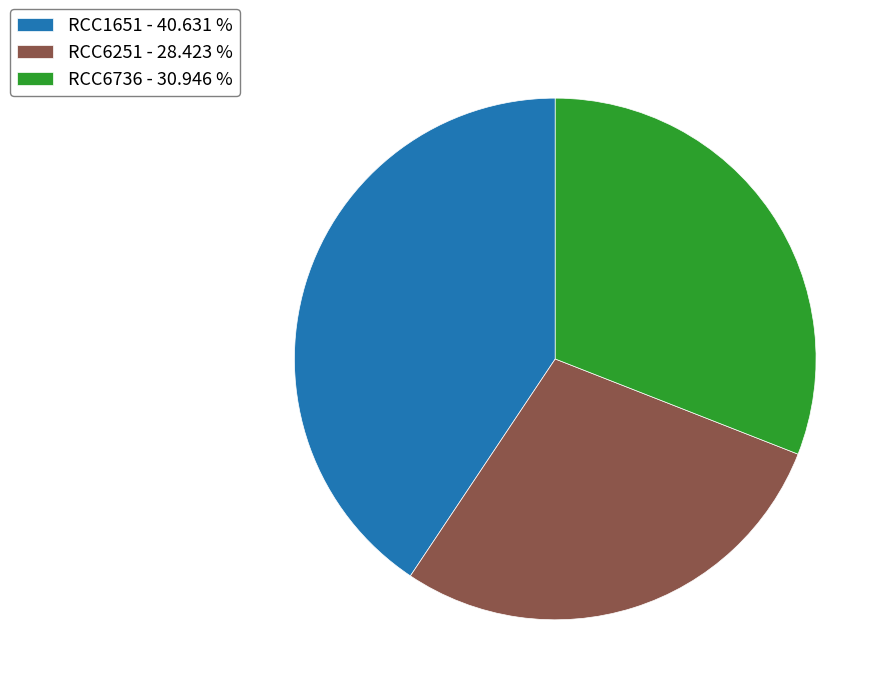

Does RCC6736 account for over 50% of the chart?

No